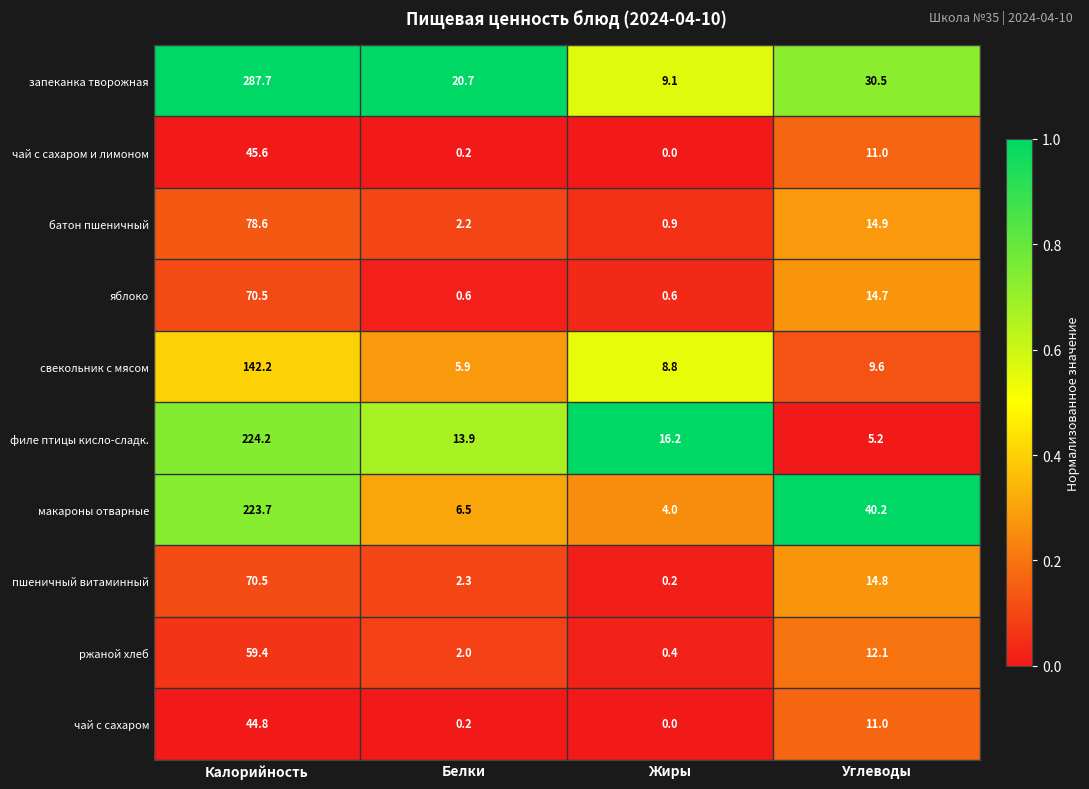

What is the difference between the highest and lowest values at Белки?

20.5